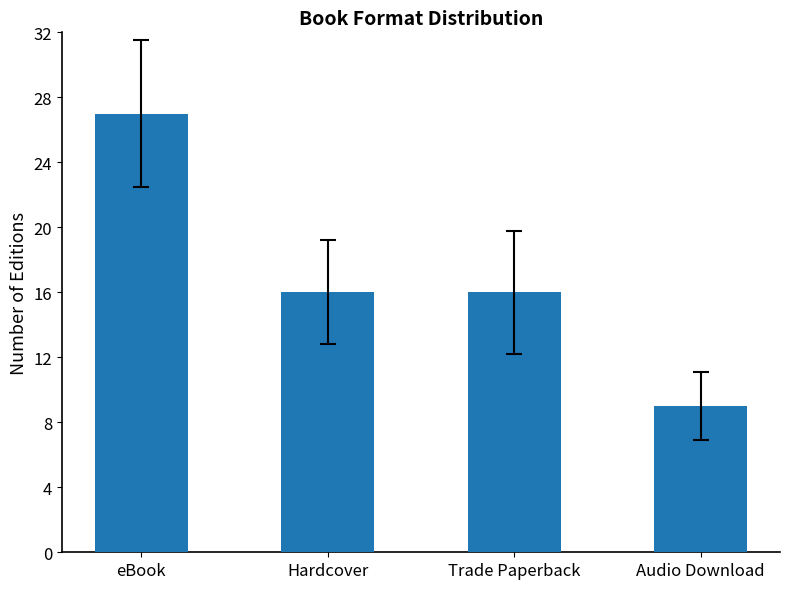

At which category does the chart reach its peak across all series?

eBook